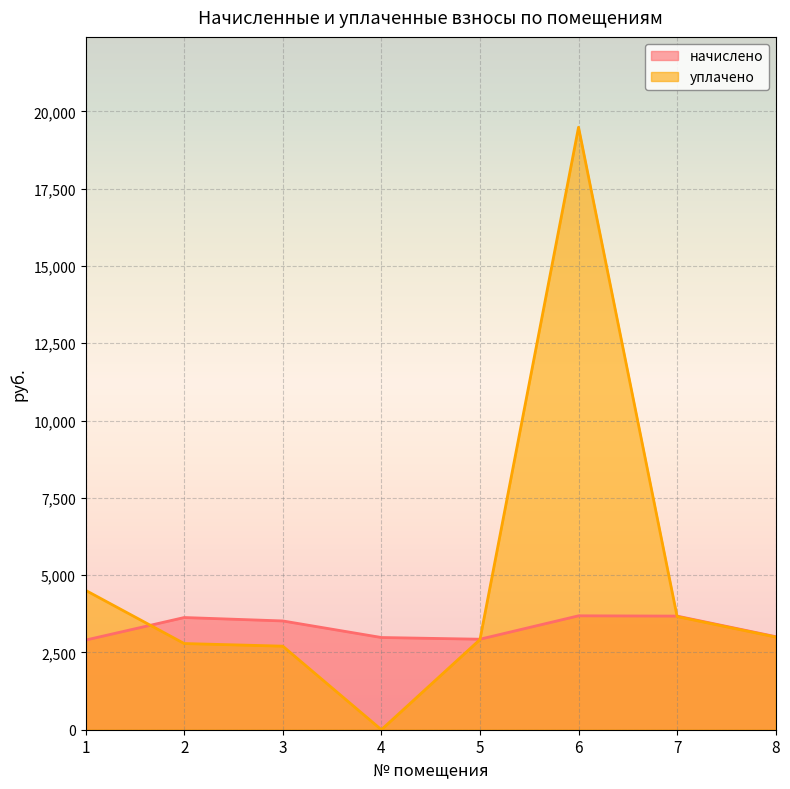

How many intersections are there between начислено and уплачено?

3